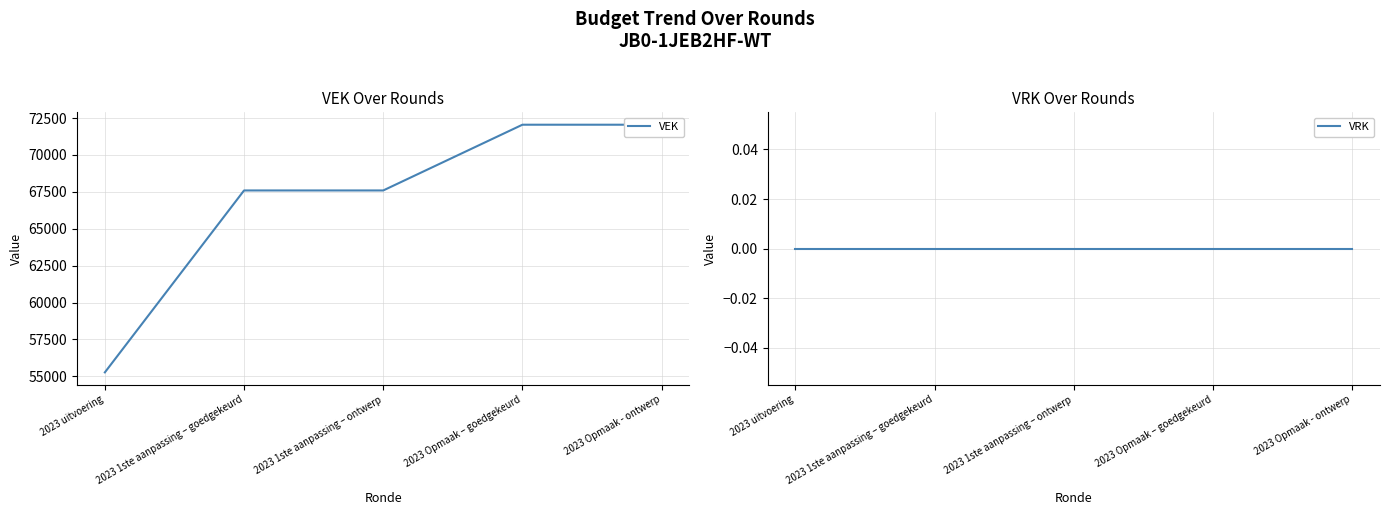

Between 2023 Opmaak – goedgekeurd and 2023 1ste aanpassing – ontwerp, which is larger?

2023 Opmaak – goedgekeurd